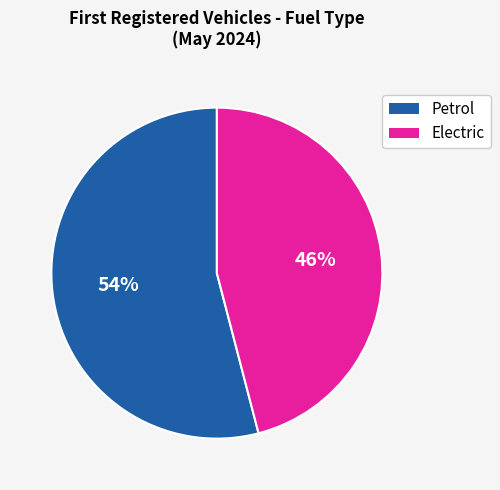

To the nearest percent, what is the average slice percentage?

50%